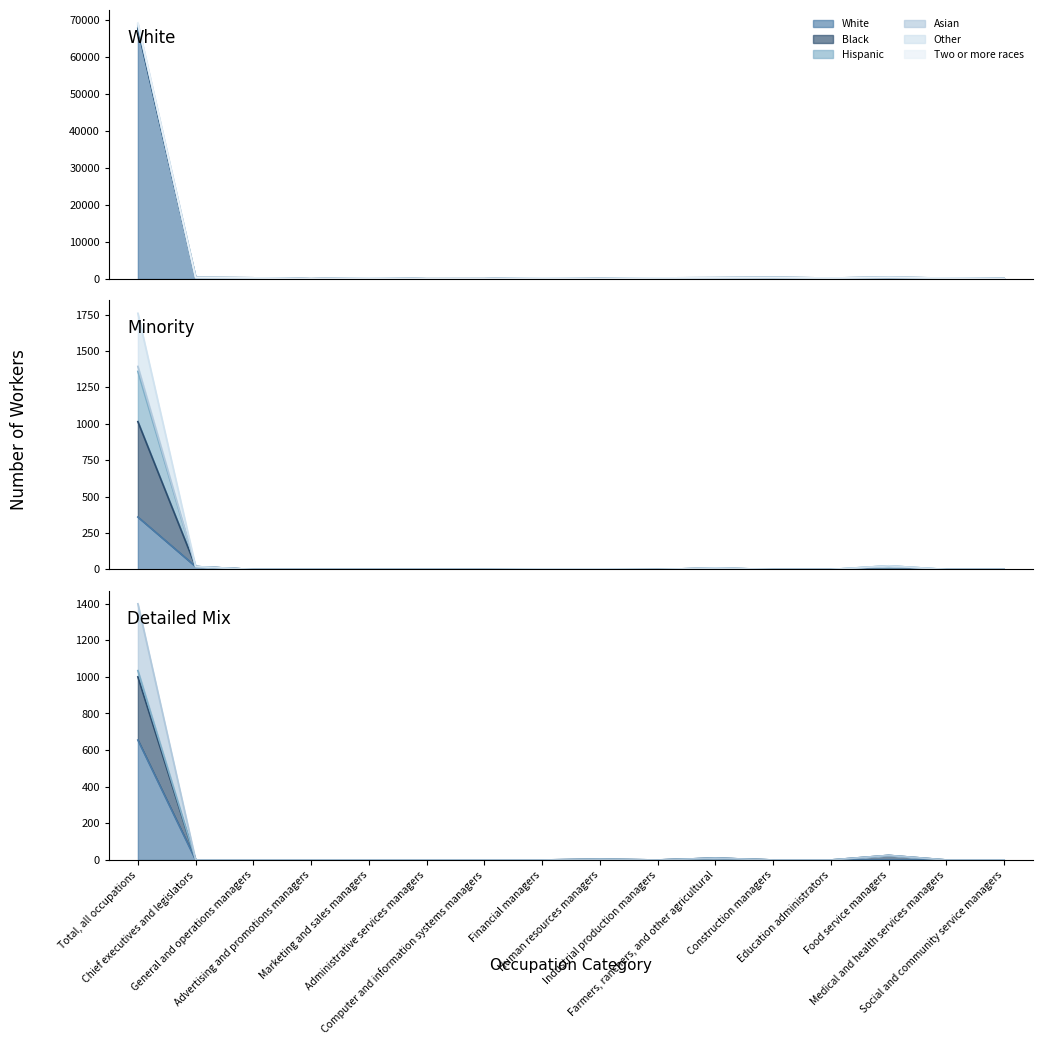

What are all the series names shown in the legend?

White, Black, Hispanic, Asian, Other, Two or more races